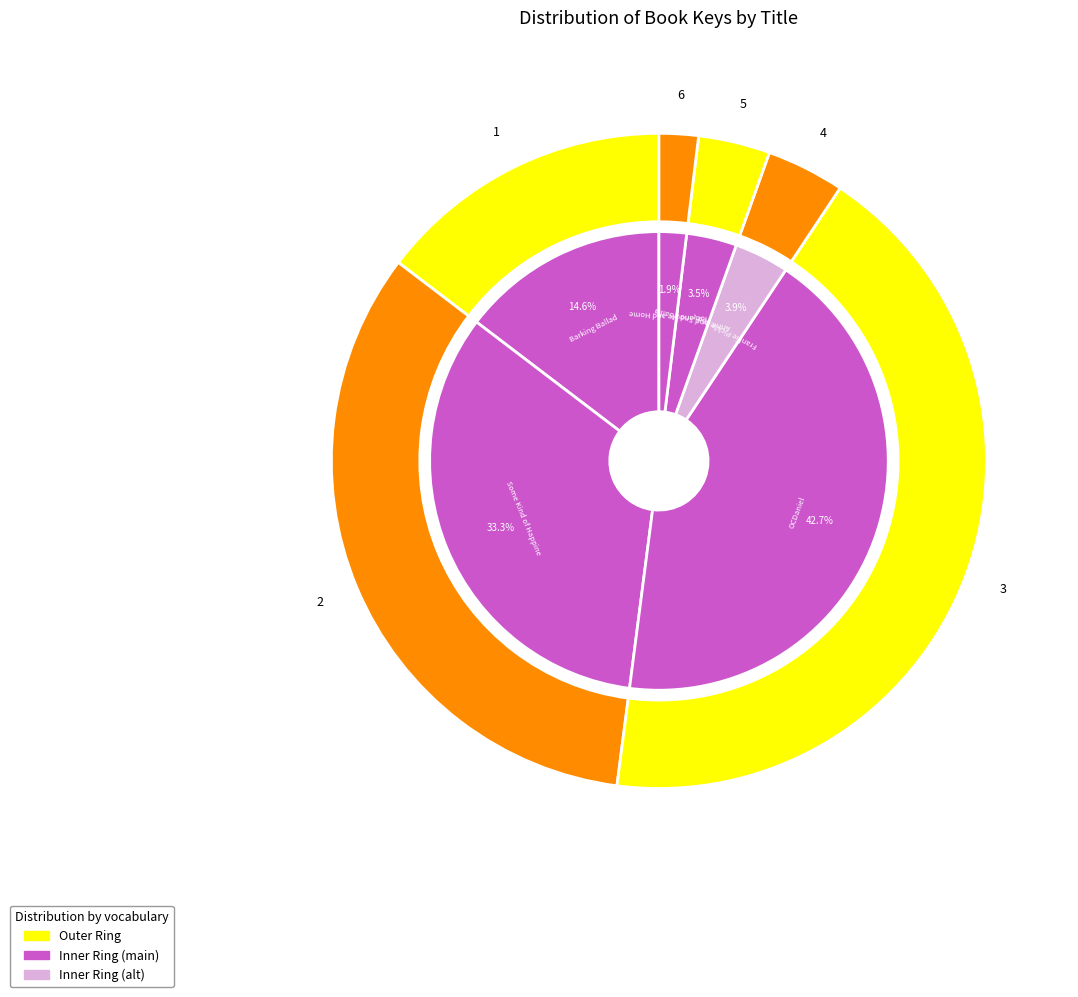

True or false: Frankie Pickle and the Closet of Doom accounts for 1% of the total.

False